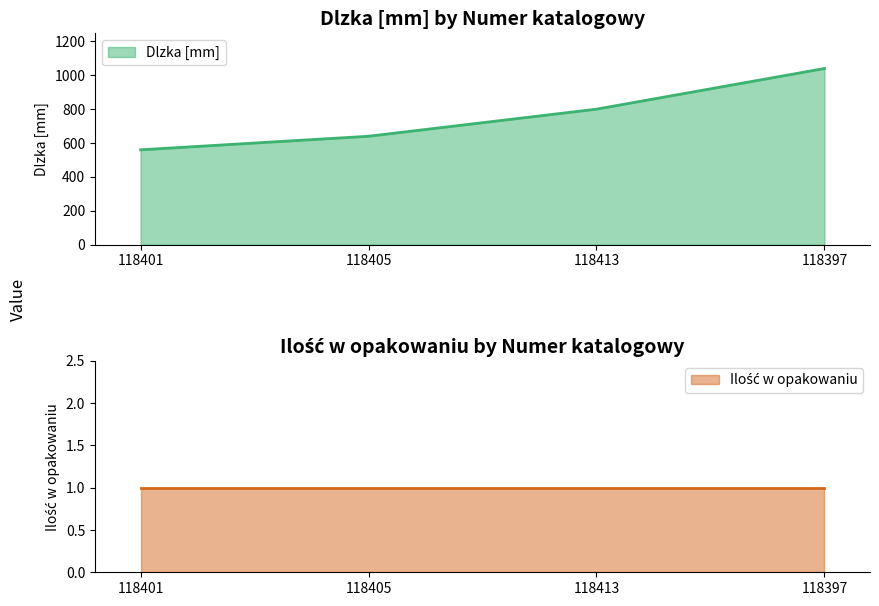

What is the difference between the maximum and minimum values?

480